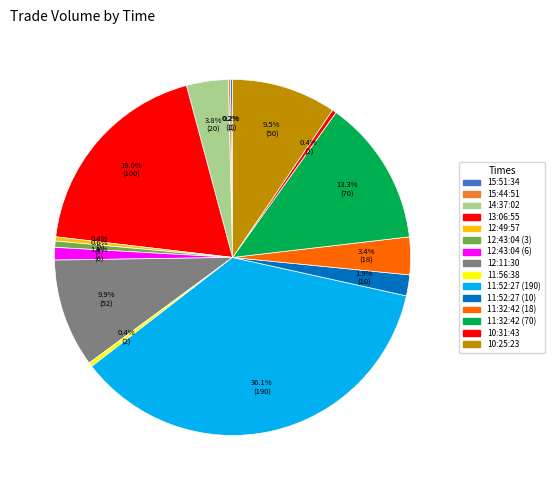

How many segments does this pie chart have?

15